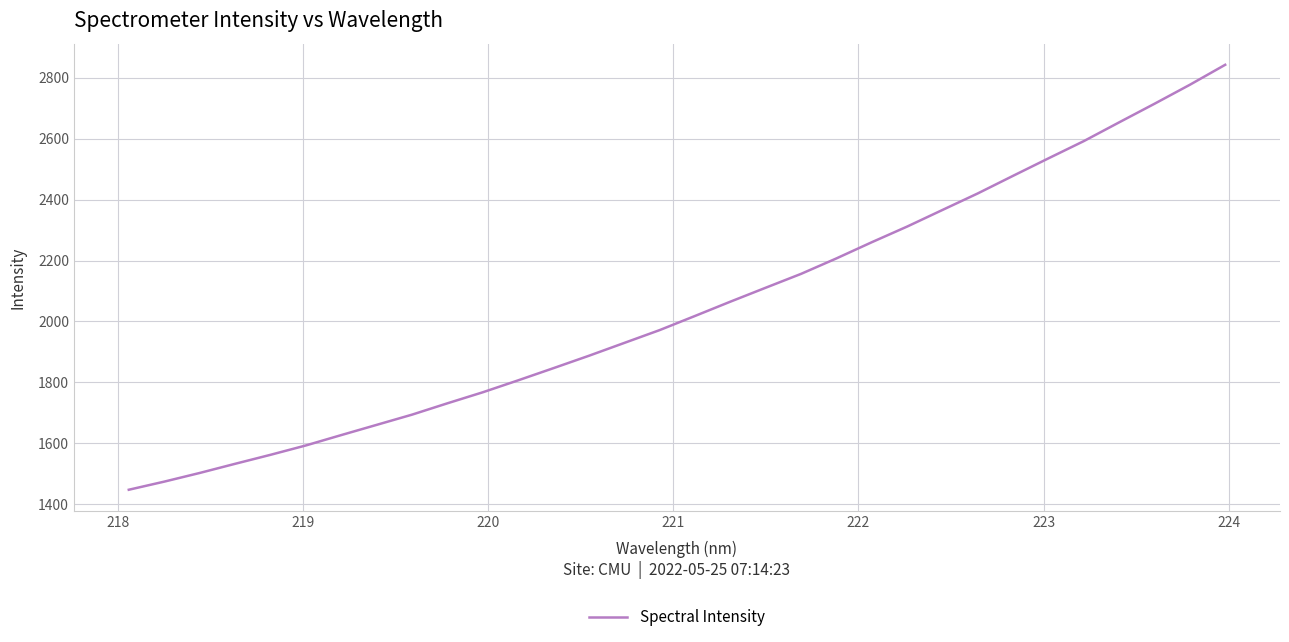

What is the average value?

2048.2